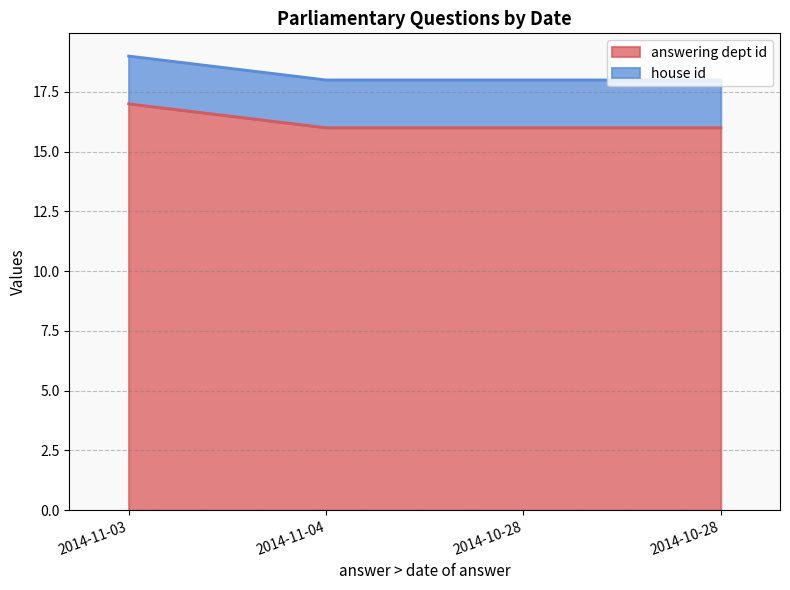

Does the chart have visible grid lines?

Yes